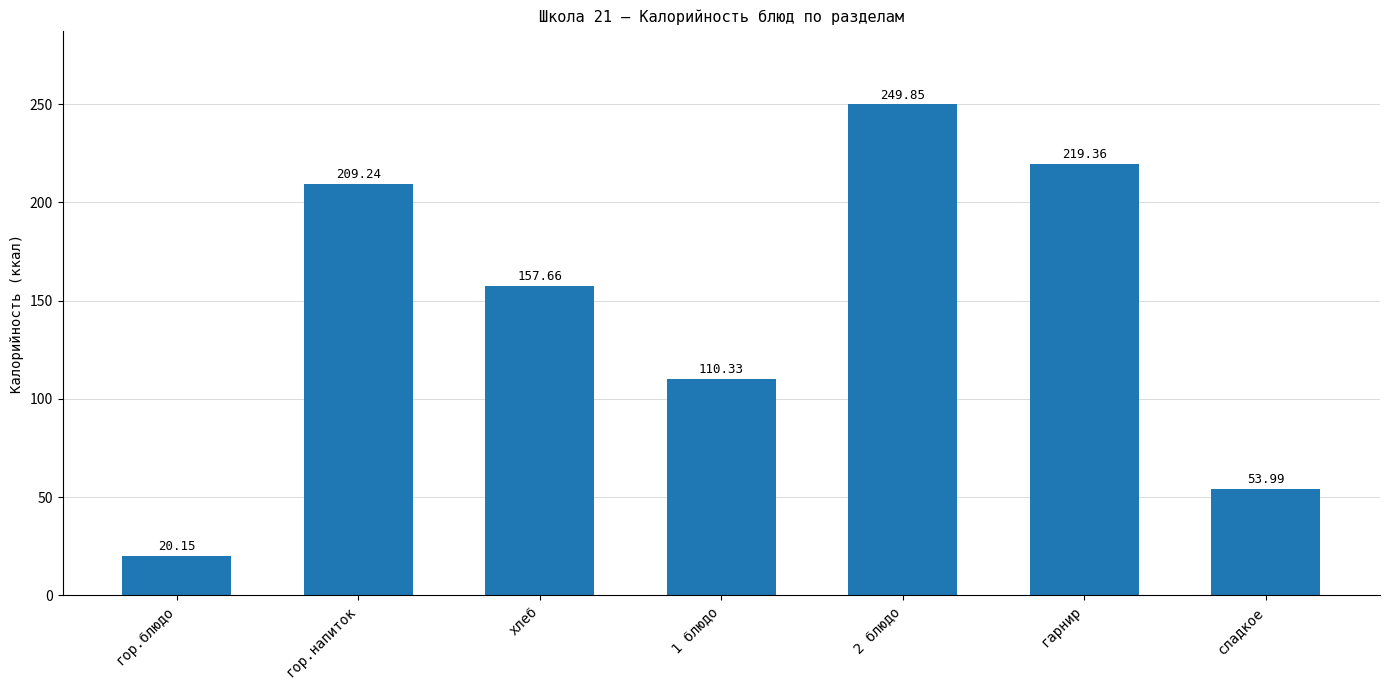

List the labels in order of value, largest first.

2 блюдо, гарнир, гор.напиток, хлеб, 1 блюдо, сладкое, гор.блюдо